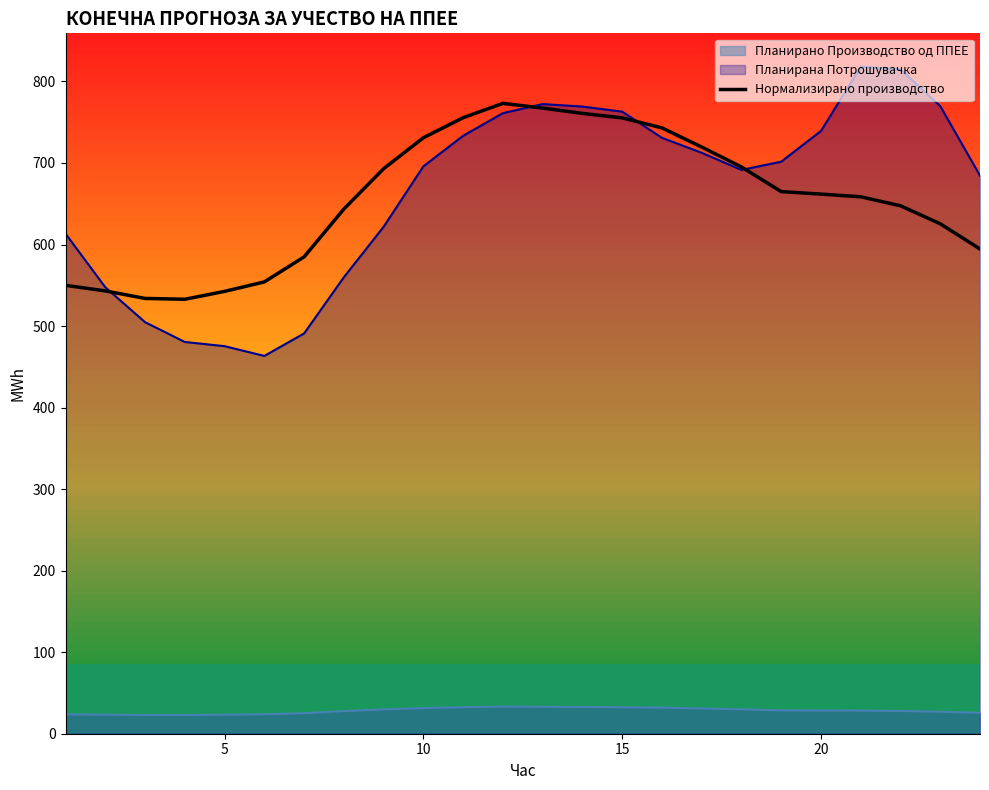

How many lines are shown in the chart?

1